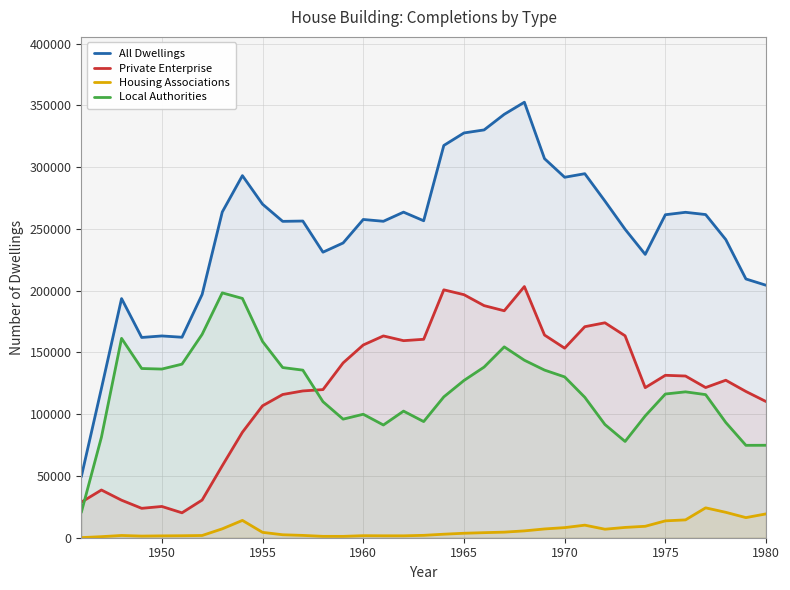

Reading right to left, list all the values displayed in this chart.

All Dwellings: 204370	209460	241360	261600	263430	261460	229360	249710	272520	294680	291790	306860	352540	342740	330120	327660	317540	256580	263560	256160	257620	238600	231150	256360	256100	270010	293110	263680	196930	162290	163340	162110	193590	120860	49250
Private Enterprise: 110230	118390	127490	121570	130900	131480	121490	163460	173990	170820	153440	164070	203320	183720	187890	196750	200670	160630	159520	163350	156020	141510	119910	118820	115940	106800	85380	58270	30500	20170	25310	23800	30370	38630	28760
Housing Associations: 19300	16280	20570	24190	14440	13650	9260	8340	6900	10170	8180	7100	5540	4520	4100	3620	2850	1930	1550	1560	1650	1100	1120	1880	2400	4350	14020	7200	1800	1610	1500	1330	1820	860	100
Local Authorities: 74840	74790	93300	115840	118090	116330	98610	77920	91630	113680	130180	135700	143680	154500	138140	127290	114020	94020	102490	91250	99950	95990	110120	135660	137750	158860	193710	198210	164620	140510	136530	136980	161400	81370	20400